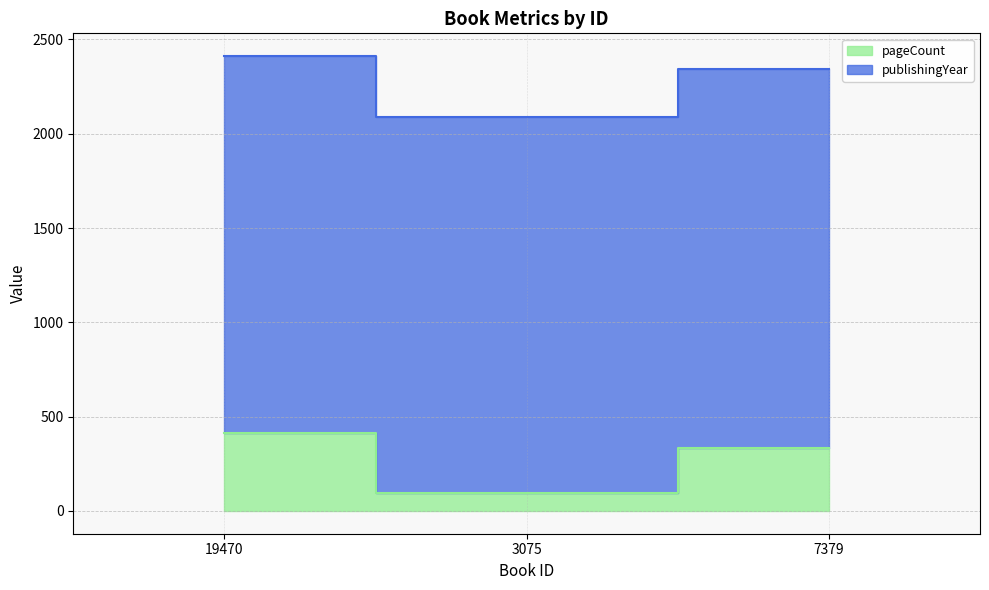

At how many categories does at least one series exceed 1282?

3